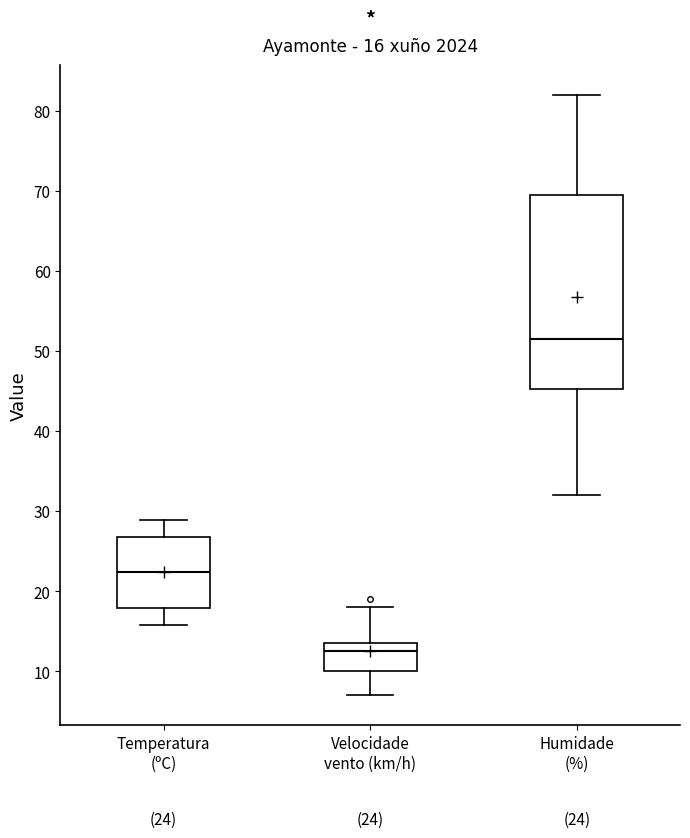

Which box has the lowest median line?

Velocidade vento (km/h)